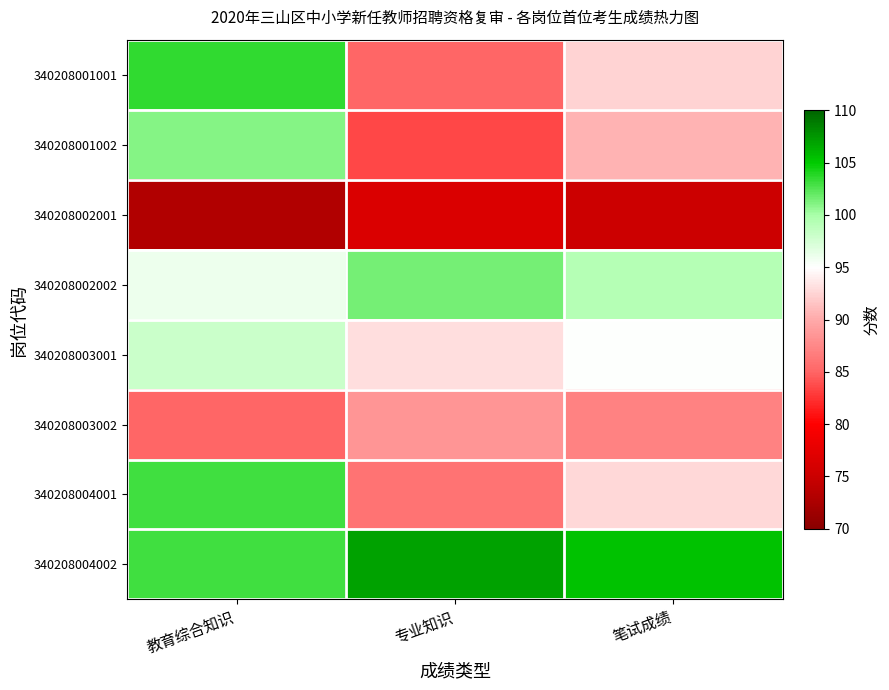

Which category has the lowest value across all series?

教育综合知识